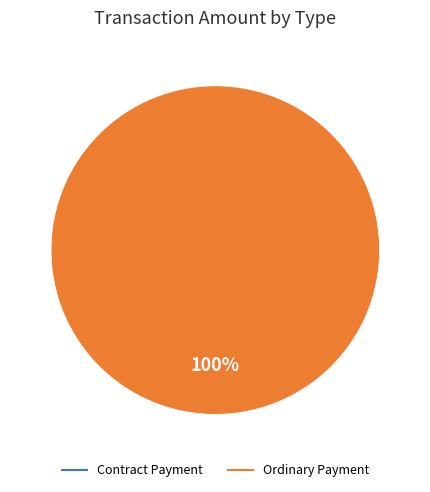

What is the smallest slice in the pie chart?

Contract Payment